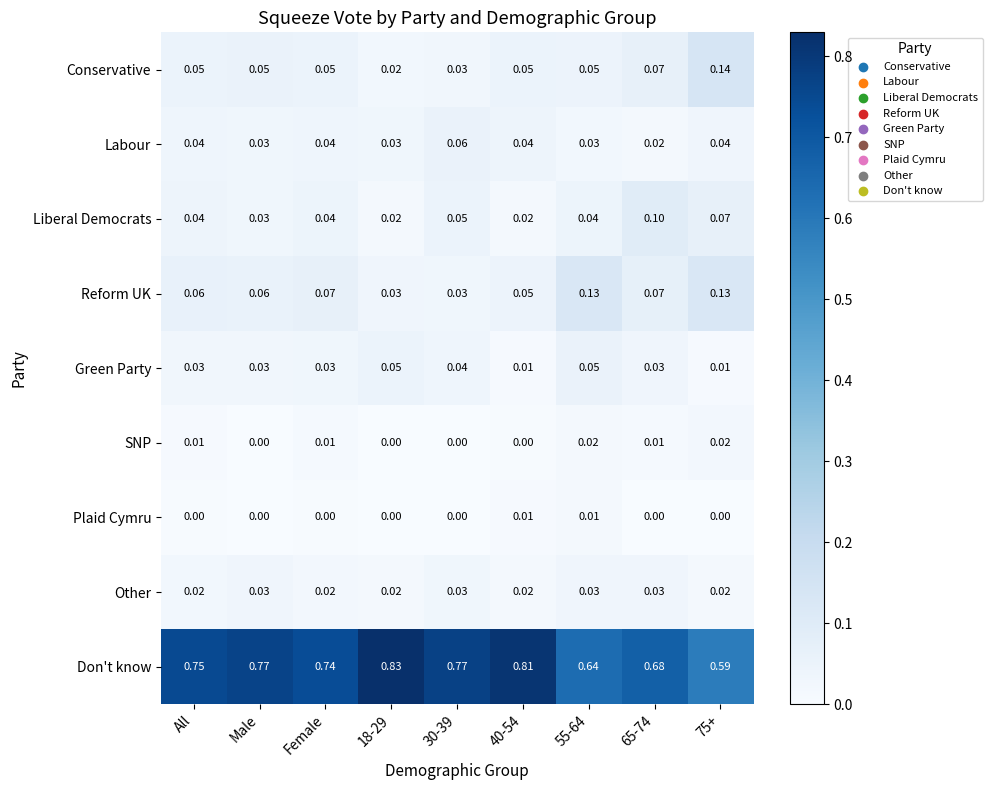

List the series in order of their peak value, lowest first.

Plaid Cymru, SNP, Other, Green Party, Labour, Liberal Democrats, Reform UK, Conservative, Don't know